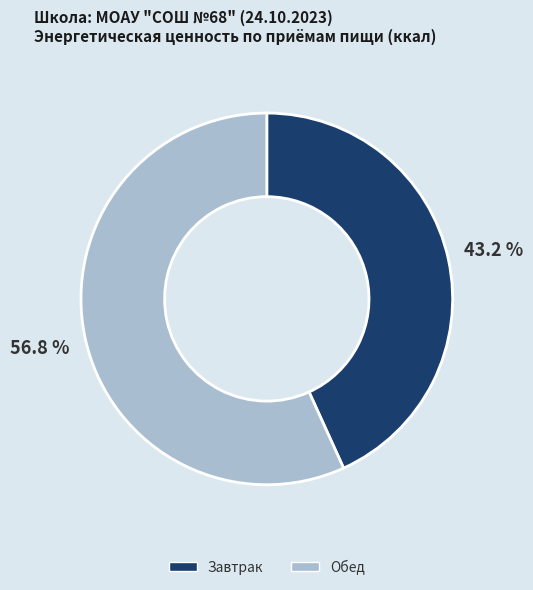

To the nearest percent, what is the average slice percentage?

50%